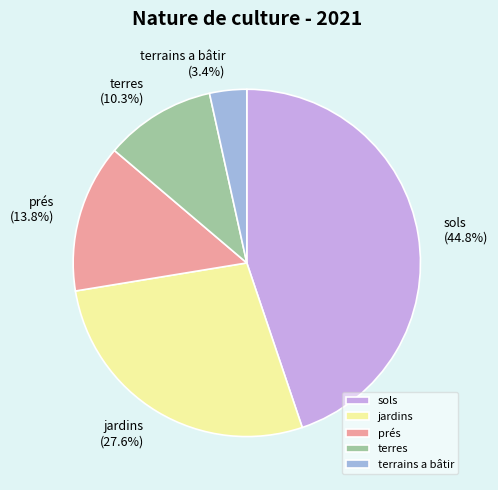

Rank the categories by value from lowest to highest.

terrains a bâtir, terres, prés, jardins, sols